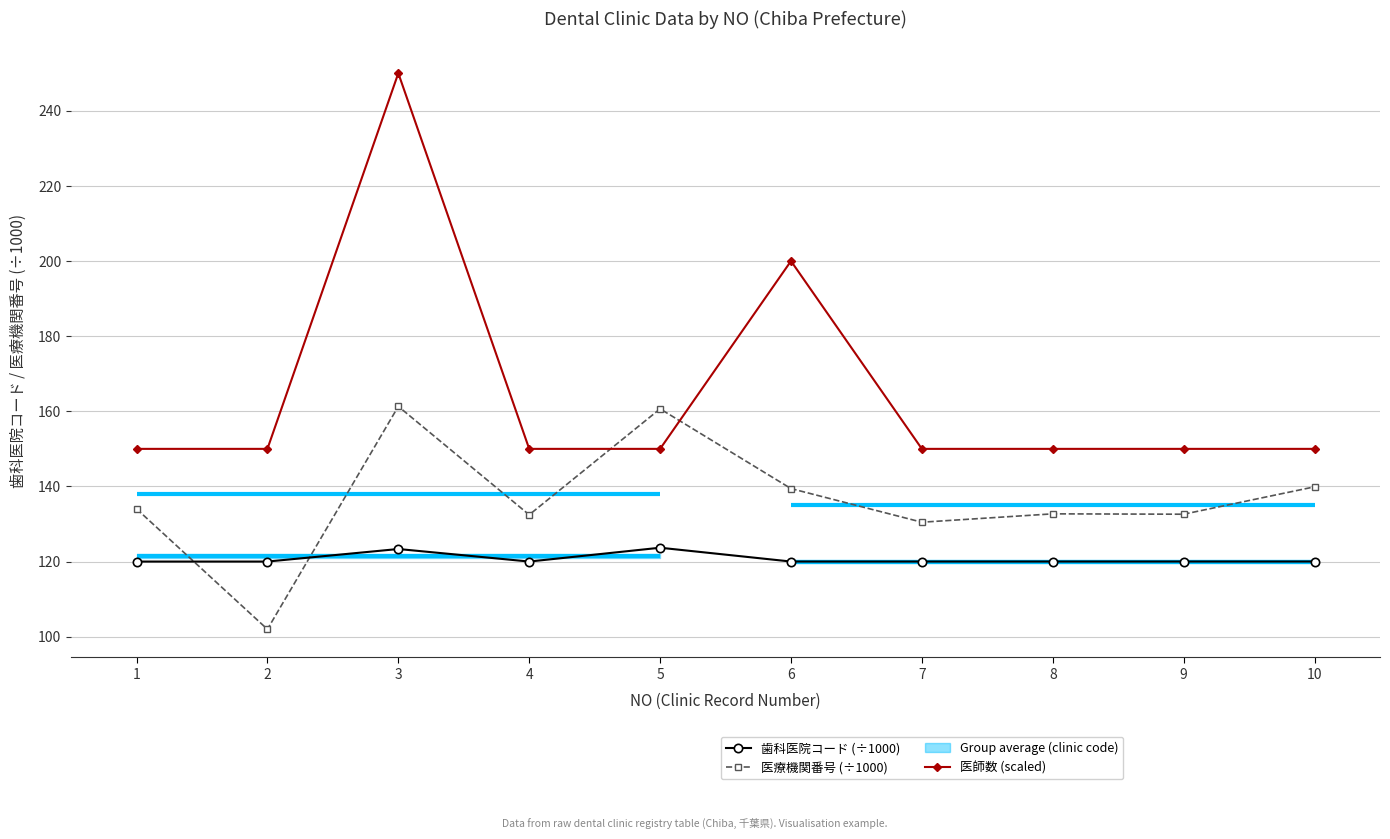

Rank the series by their maximum value, from highest to lowest.

医師数 (scaled), 医療機関番号 (÷1000), 歯科医院コード (÷1000)